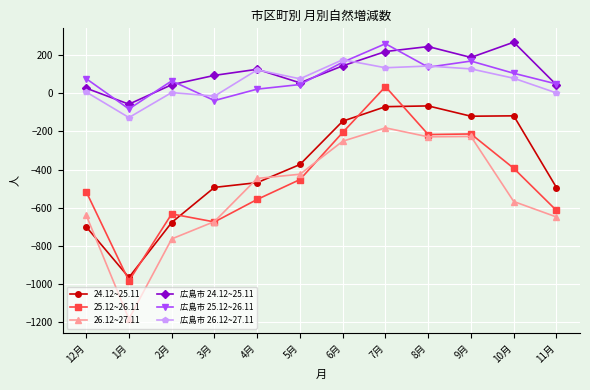

Is the value of 24.12~25.11 at 1月 greater than the value of 広島市 25.12~26.11 at 7月?

No